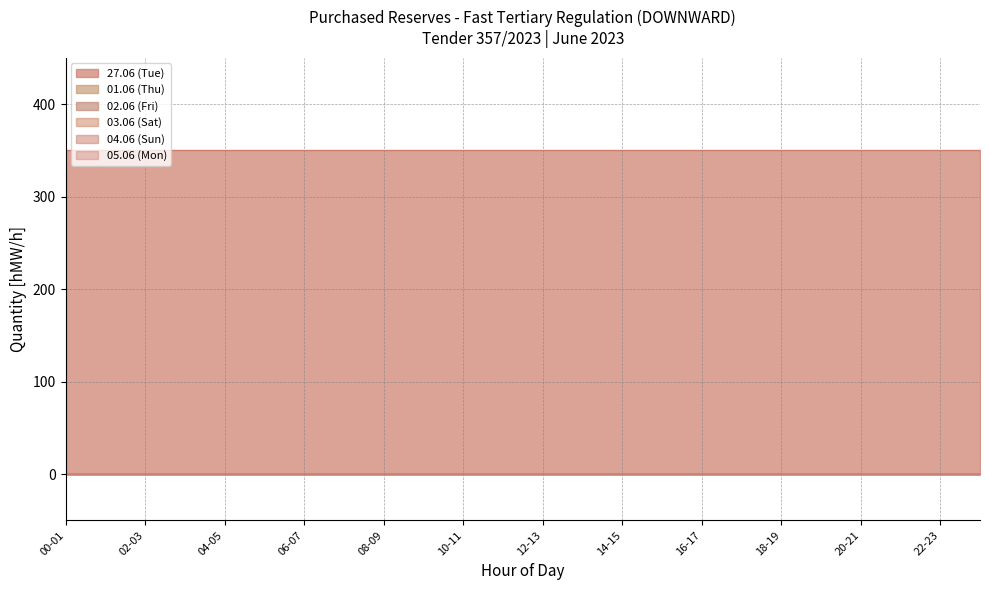

What position from the left is 14-15?

15